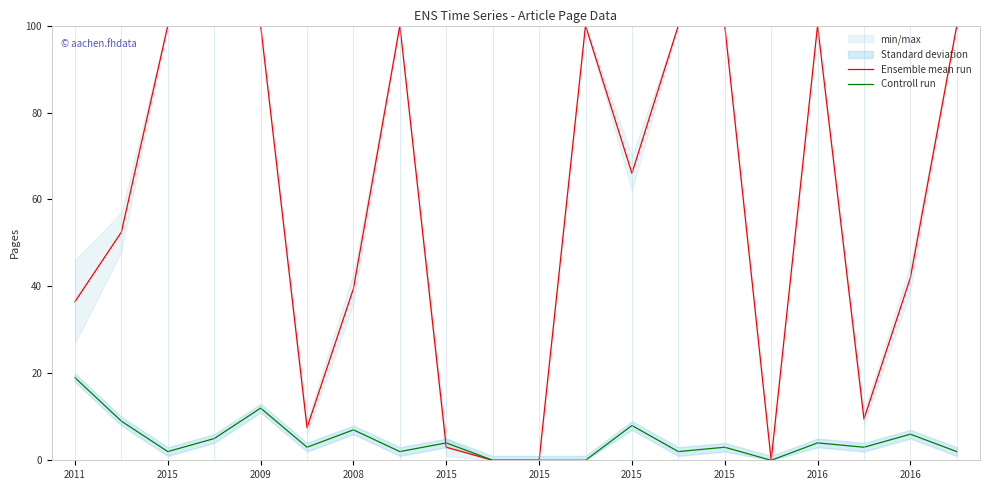

At which label is Controll run closest to 9?

2015